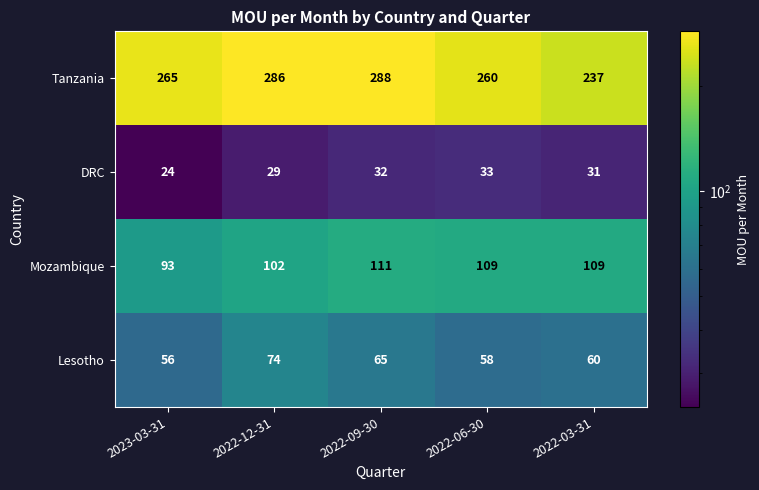

How many categories are shown in the chart?

5